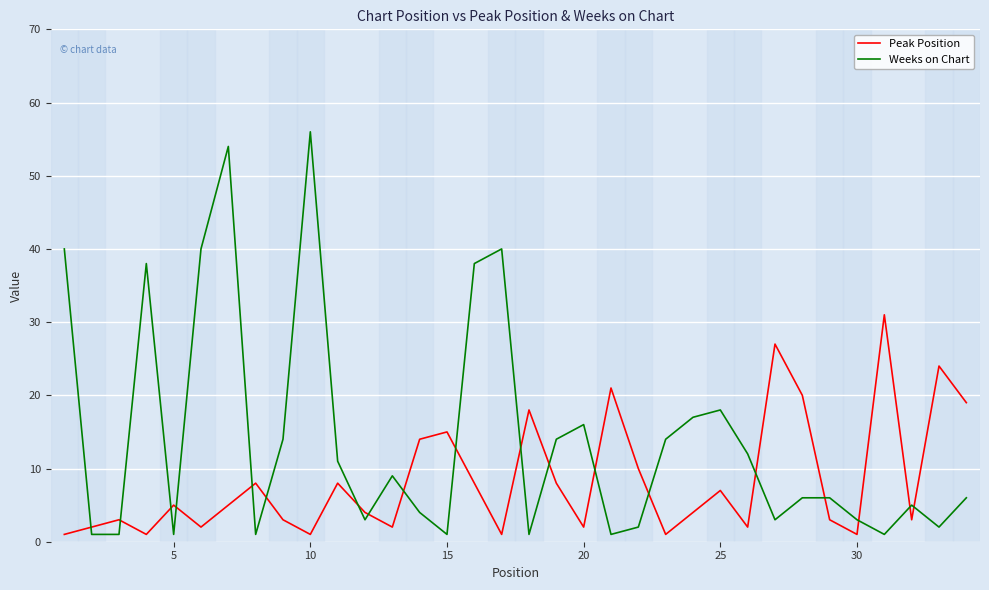

Which series has the largest total across all categories?

Weeks on Chart